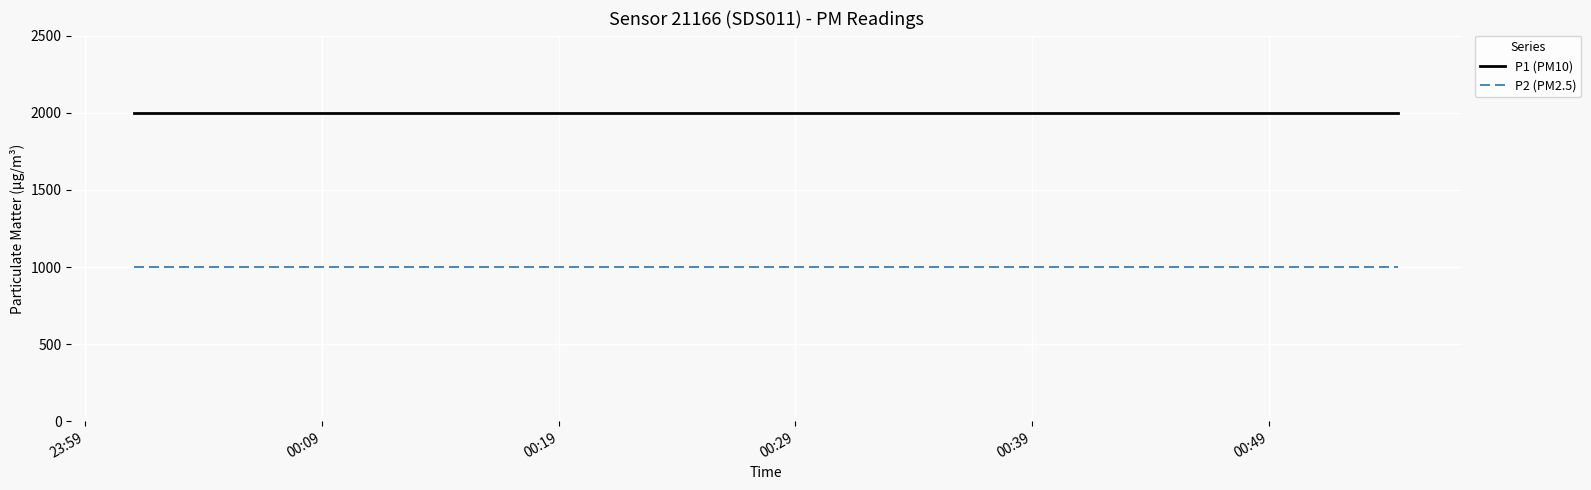

What is the minimum value shown in the chart?

999.9